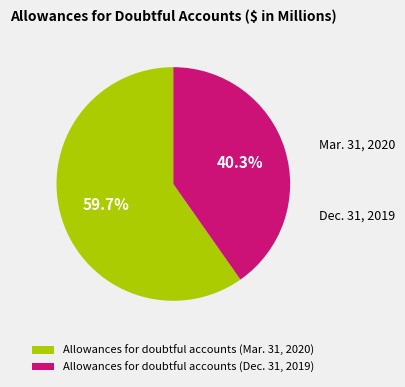

How many slices are in this pie chart?

2